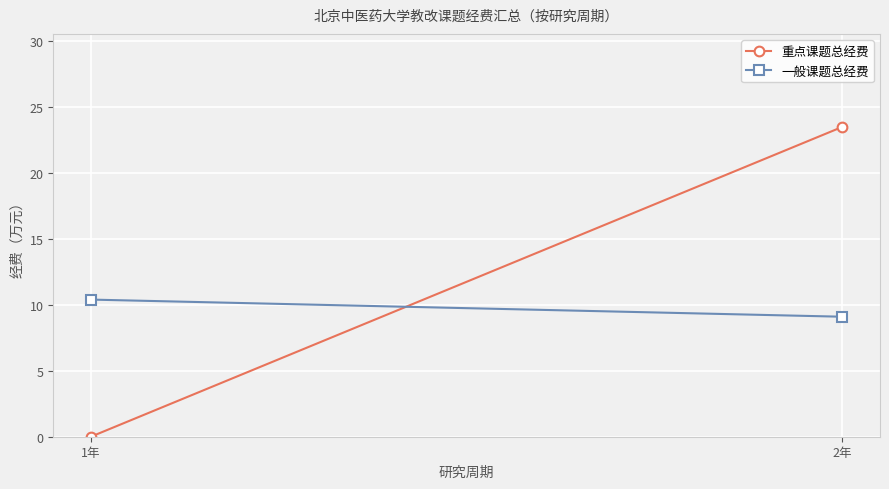

What is the value of the 一般课题总经费 point at the 2nd from the left?

9.1